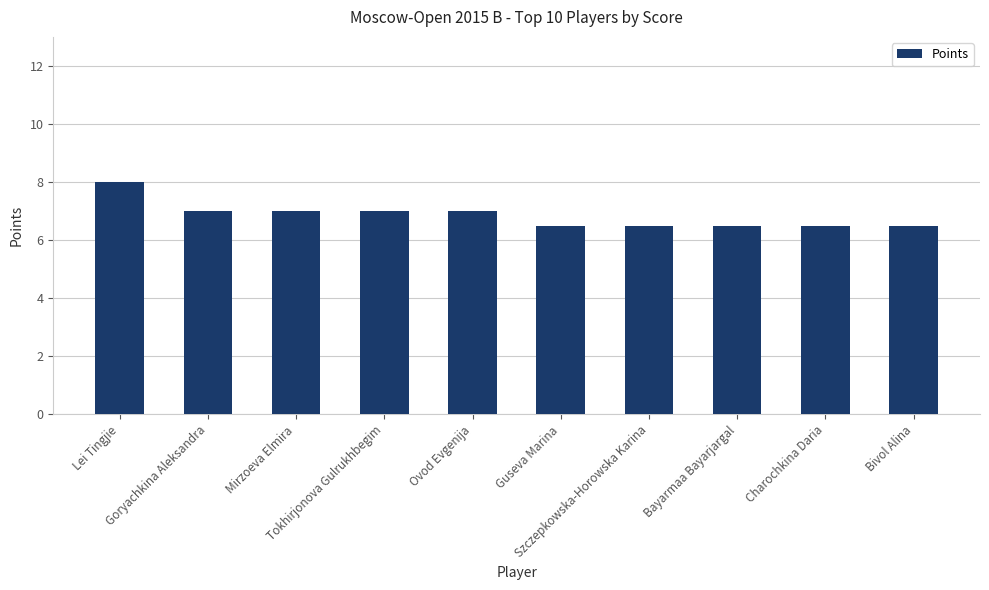

What position from the right is Ovod Evgenija?

6